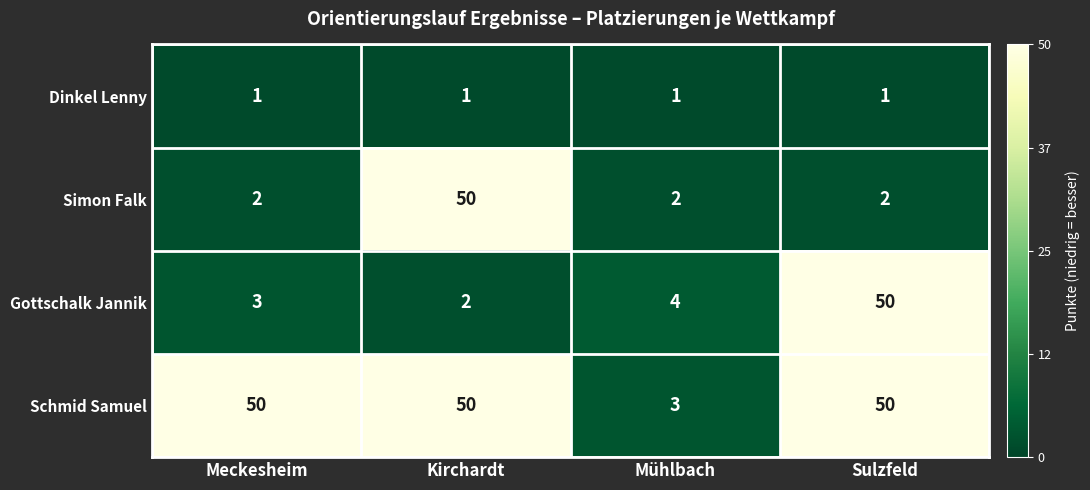

Rank the series at Mühlbach from lowest to highest value.

Dinkel Lenny, Simon Falk, Schmid Samuel, Gottschalk Jannik